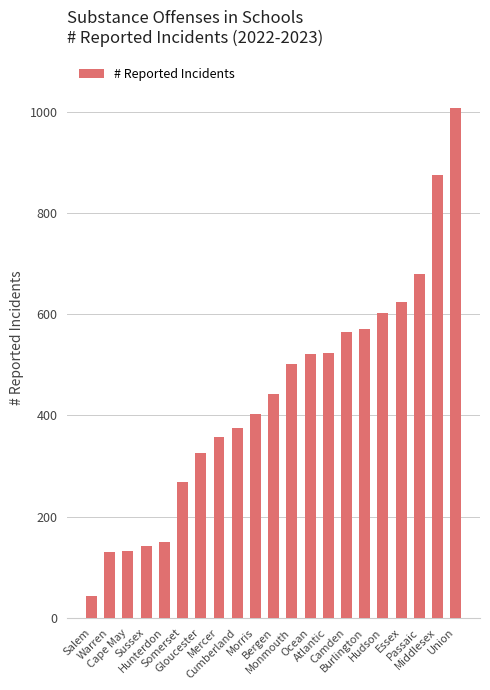

Does the chart contain any negative values?

No